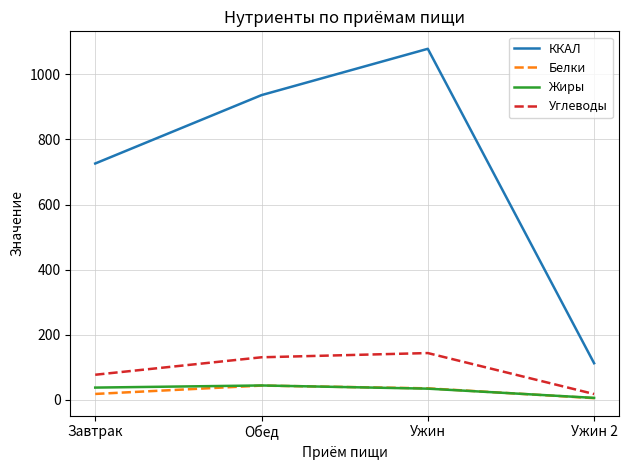

What is the sum of all Белки values?

104.0